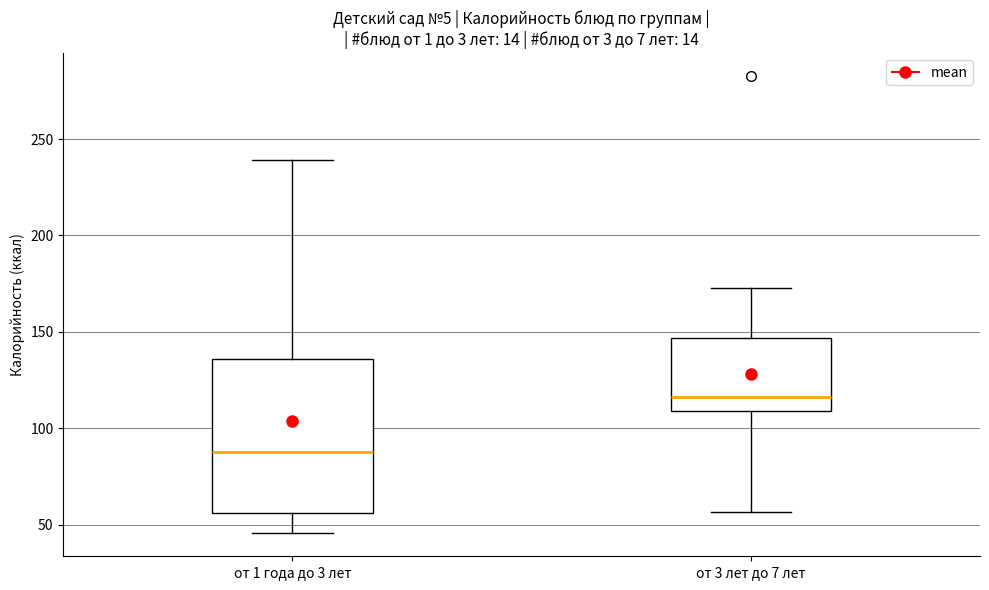

Which box is the tallest, from its lower edge to its upper edge?

от 1 года до 3 лет